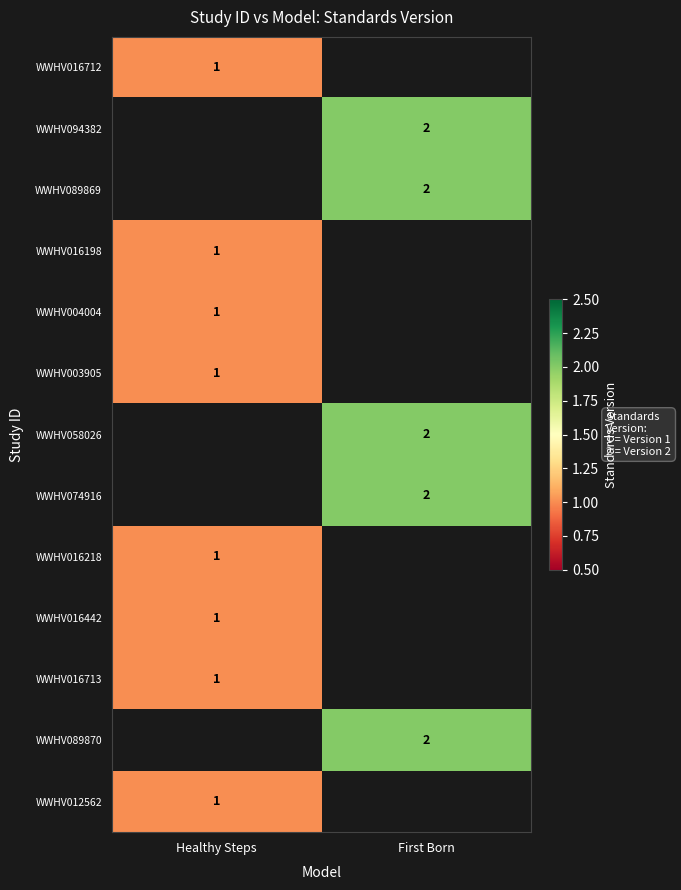

The value of WWHV089870 at First Born is 1. True or false?

False